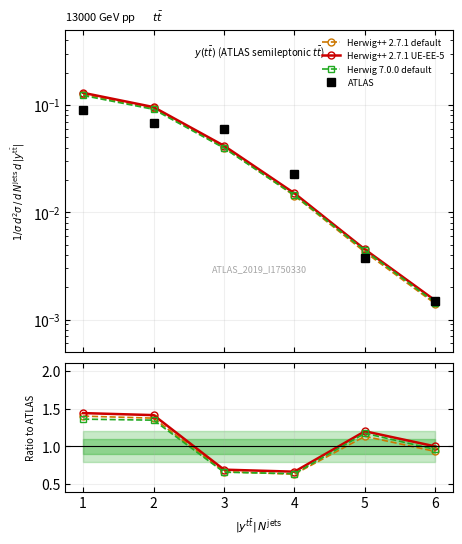

Reading left to right, what are all the values shown in this chart?

Herwig++ 2.7.1 default: 0=1.4	1=1.4	2=0.7	3=0.6	4=1.1	5=0.9
Herwig++ 2.7.1 UE-EE-5: 0=1.4	1=1.4	2=0.7	3=0.7	4=1.2	5=1.0
Herwig 7.0.0 default: 0=1.4	1=1.3	2=0.7	3=0.6	4=1.2	5=1.0
ATLAS: 0=0.1	1=0.1	2=0.1	3=0.0	4=0.0	5=0.0